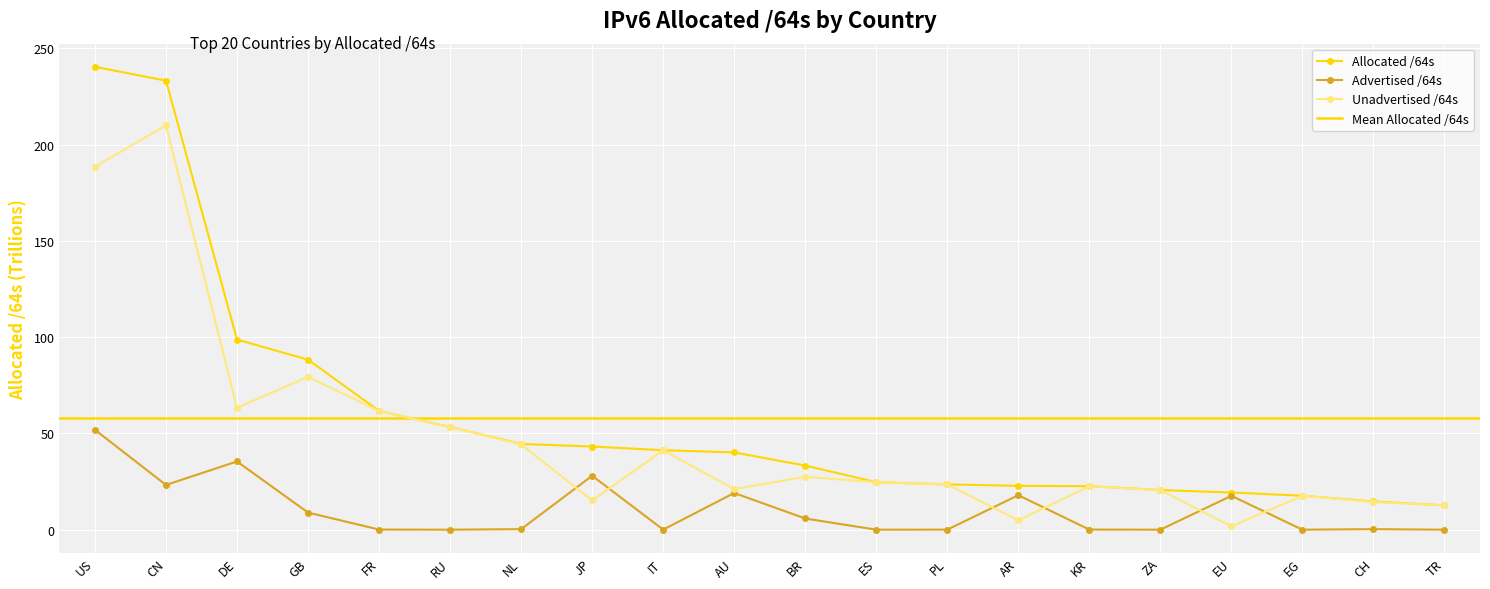

At which label is the value closest to 126?

DE